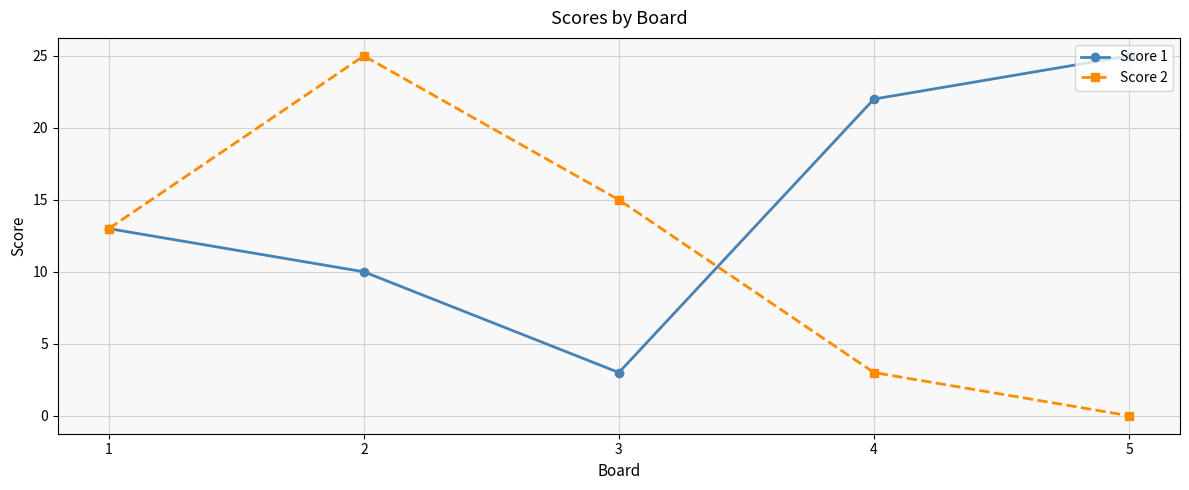

The Score 2 series shows 16 at 5. True or false?

False